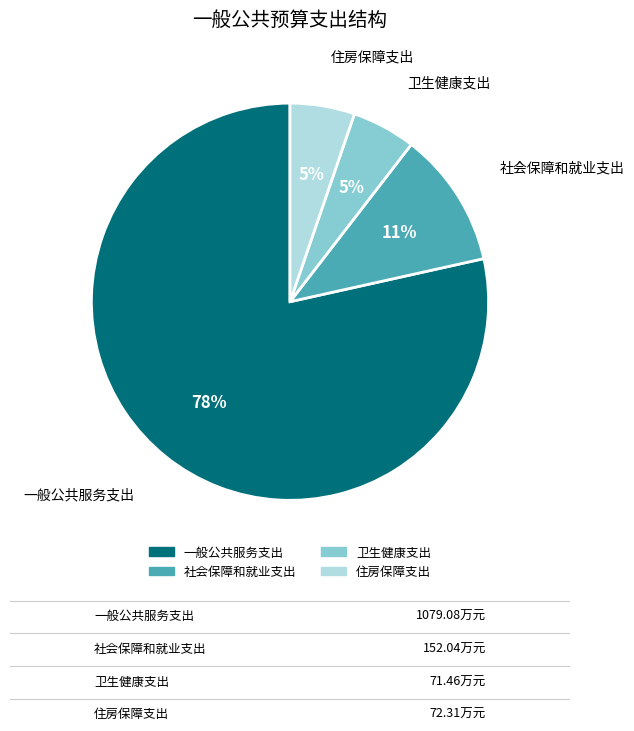

How many segments does this pie chart have?

4